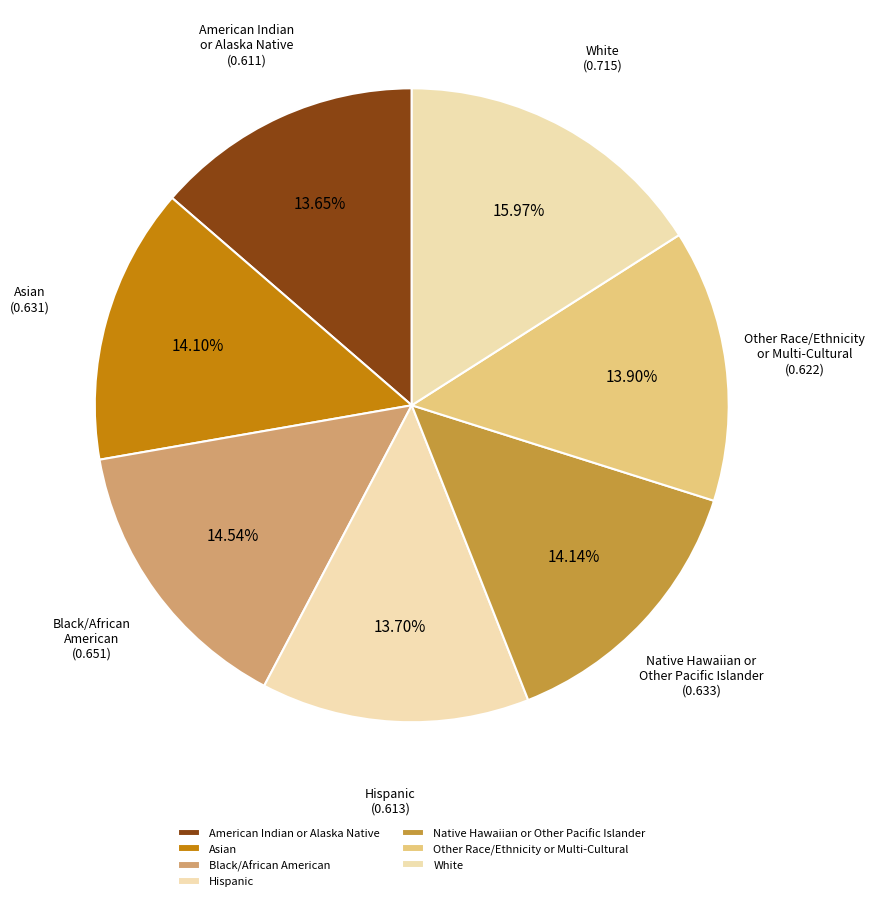

Count the number of slices in the pie.

7